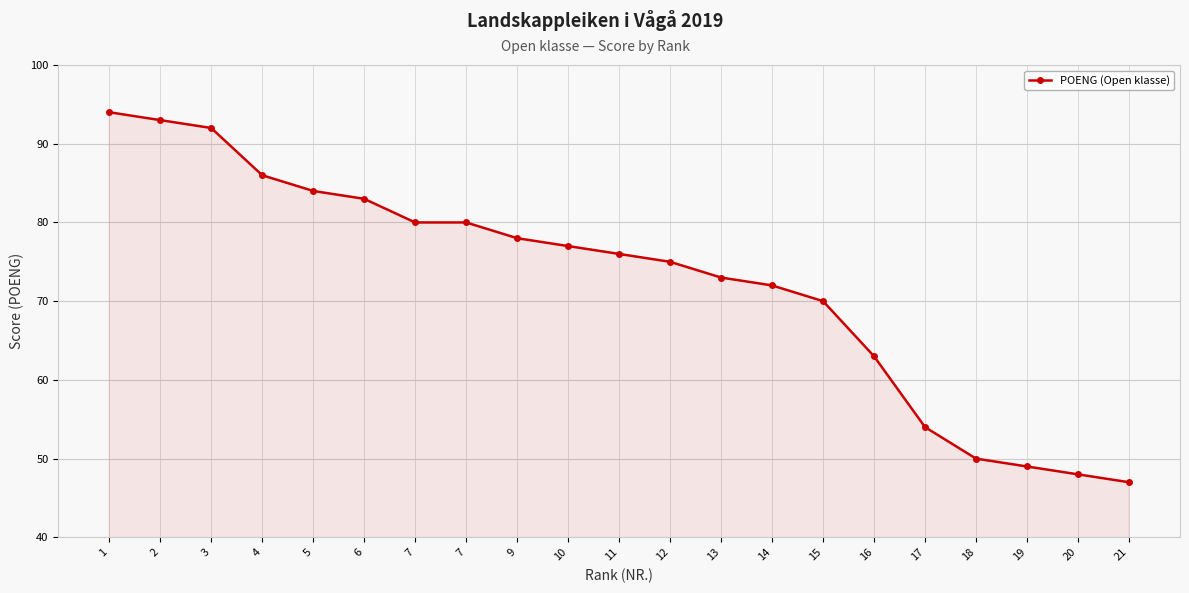

What is the sum of all values?

1524